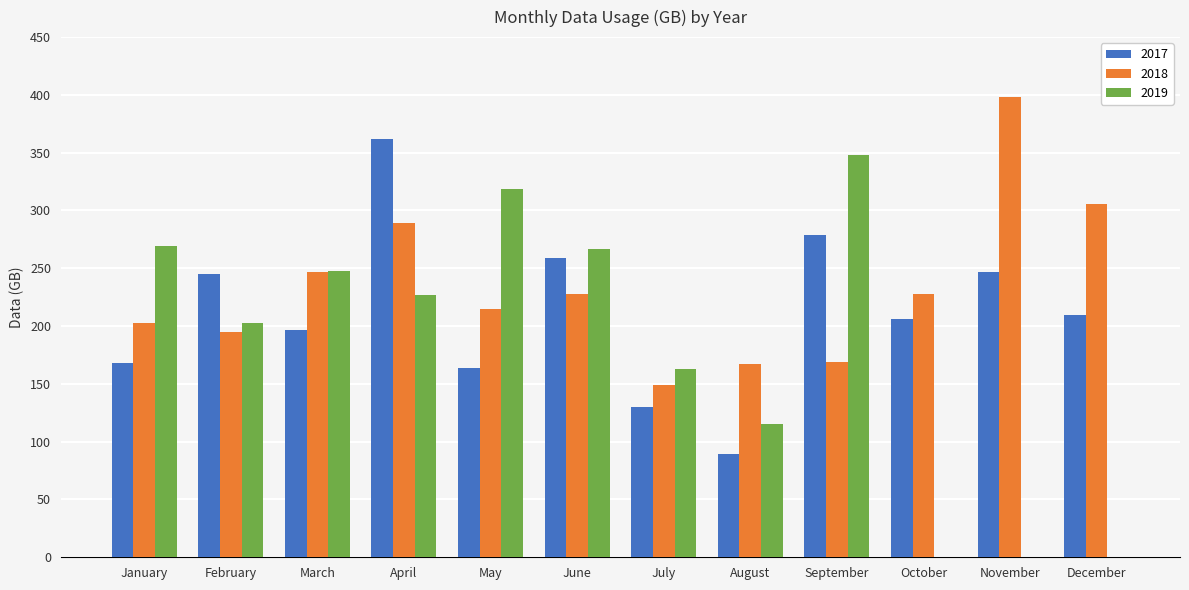

At which label is 2017 closest to 225?

December